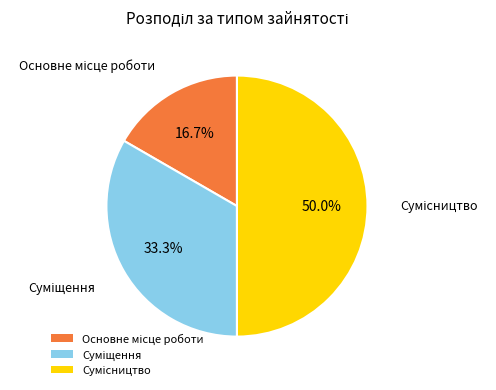

Does Суміщення represent more than half of the total?

No